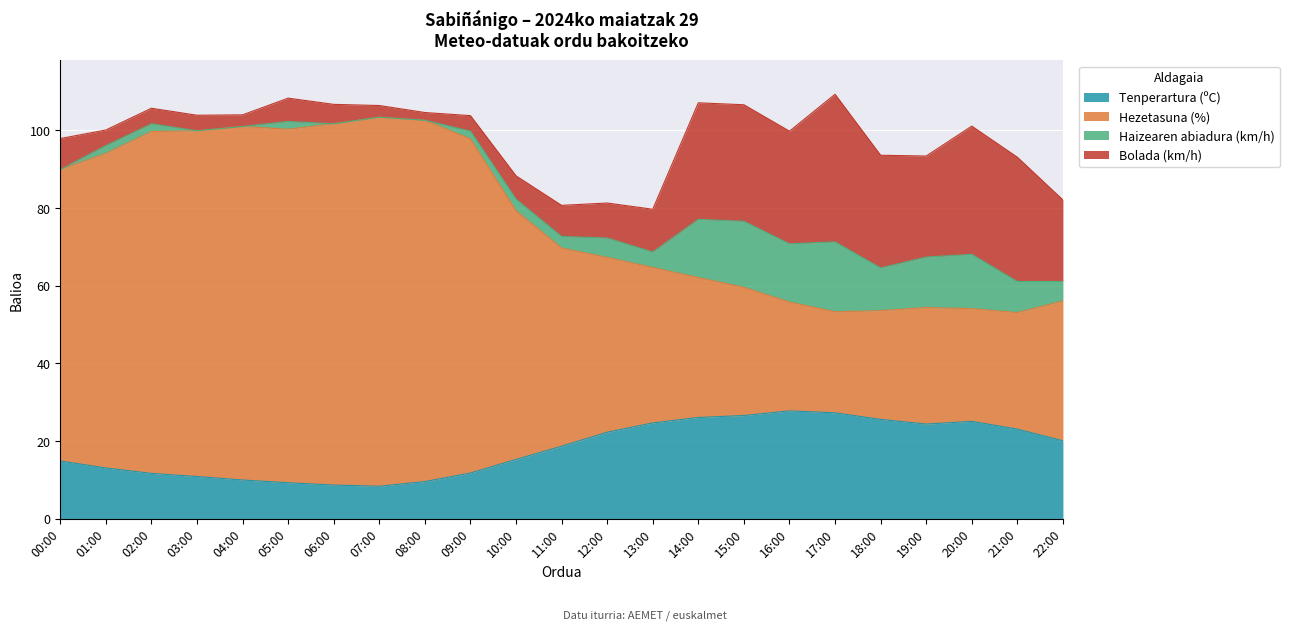

Between 05:00 and 07:00, which series saw the biggest shift?

Hezetasuna (%)